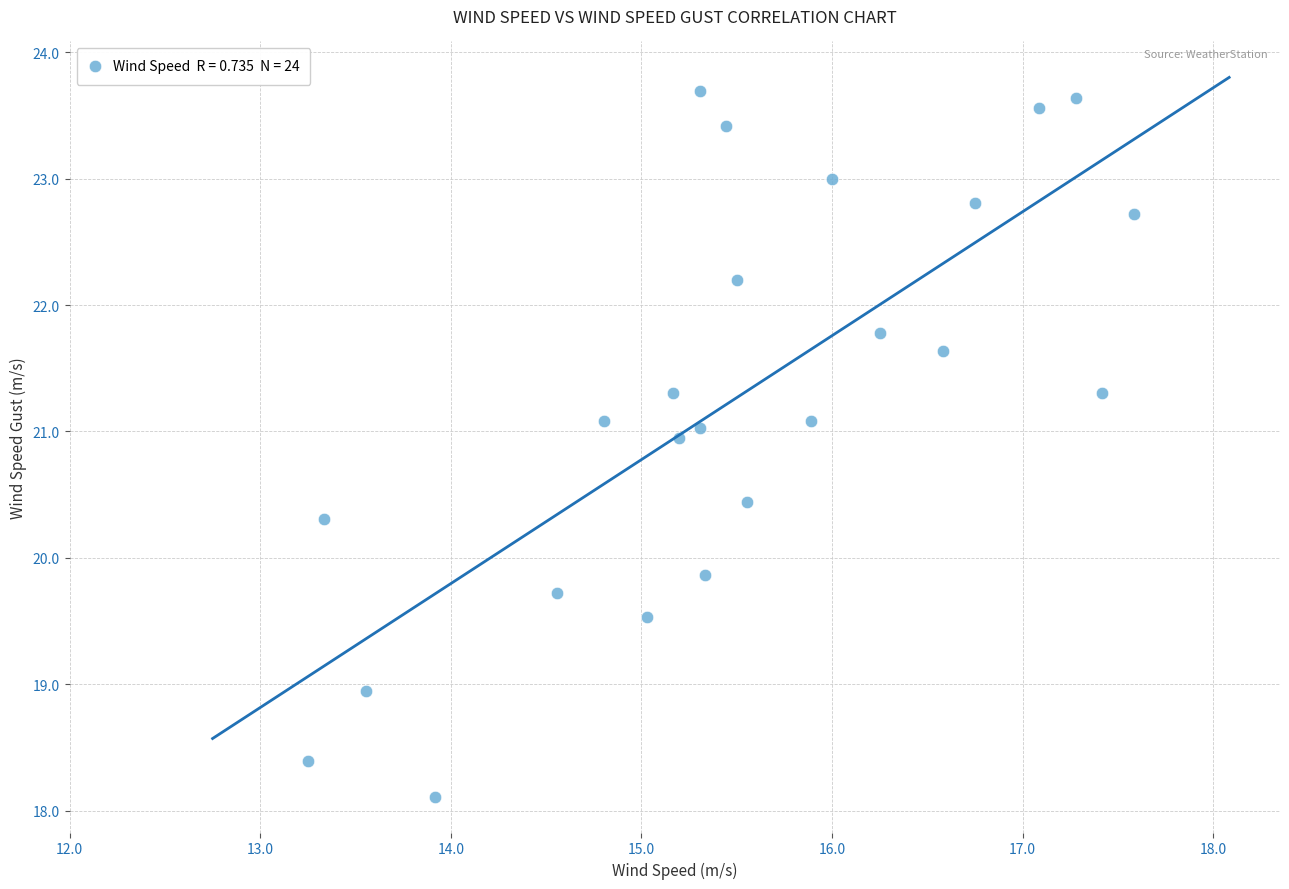

What is the range of Y values (max minus min)?

5.6